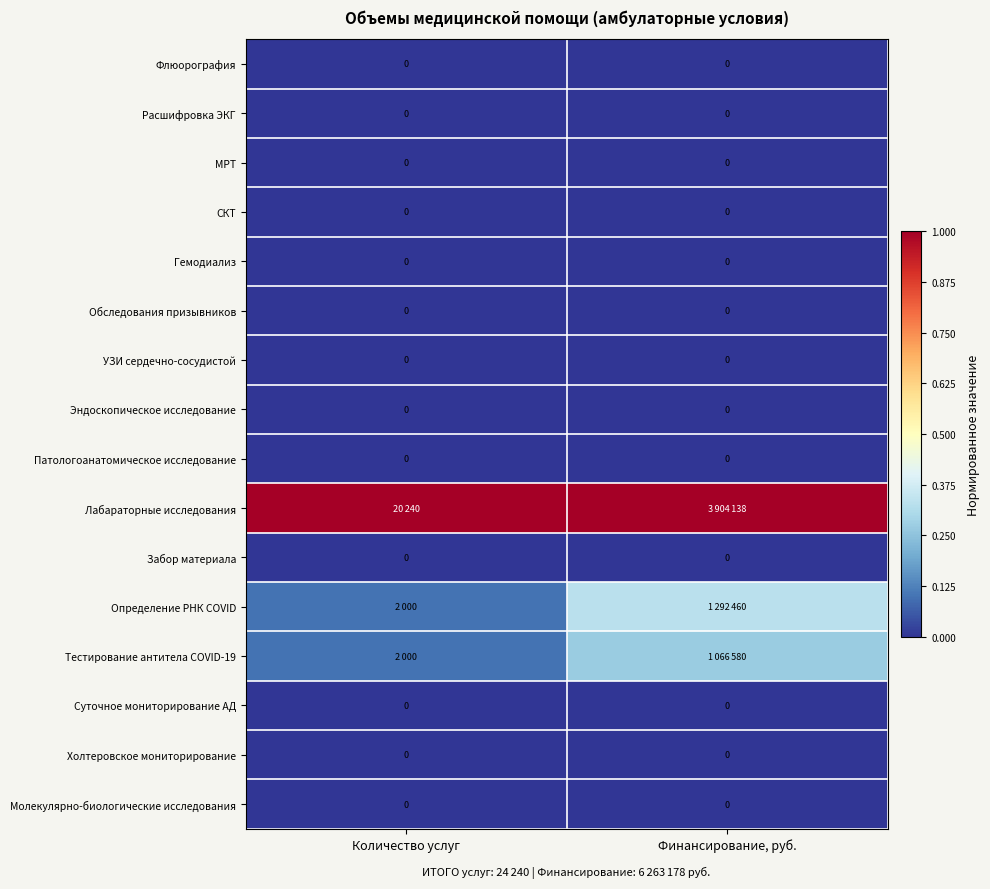

What is the total value across all series at Финансирование, руб.?

1.6